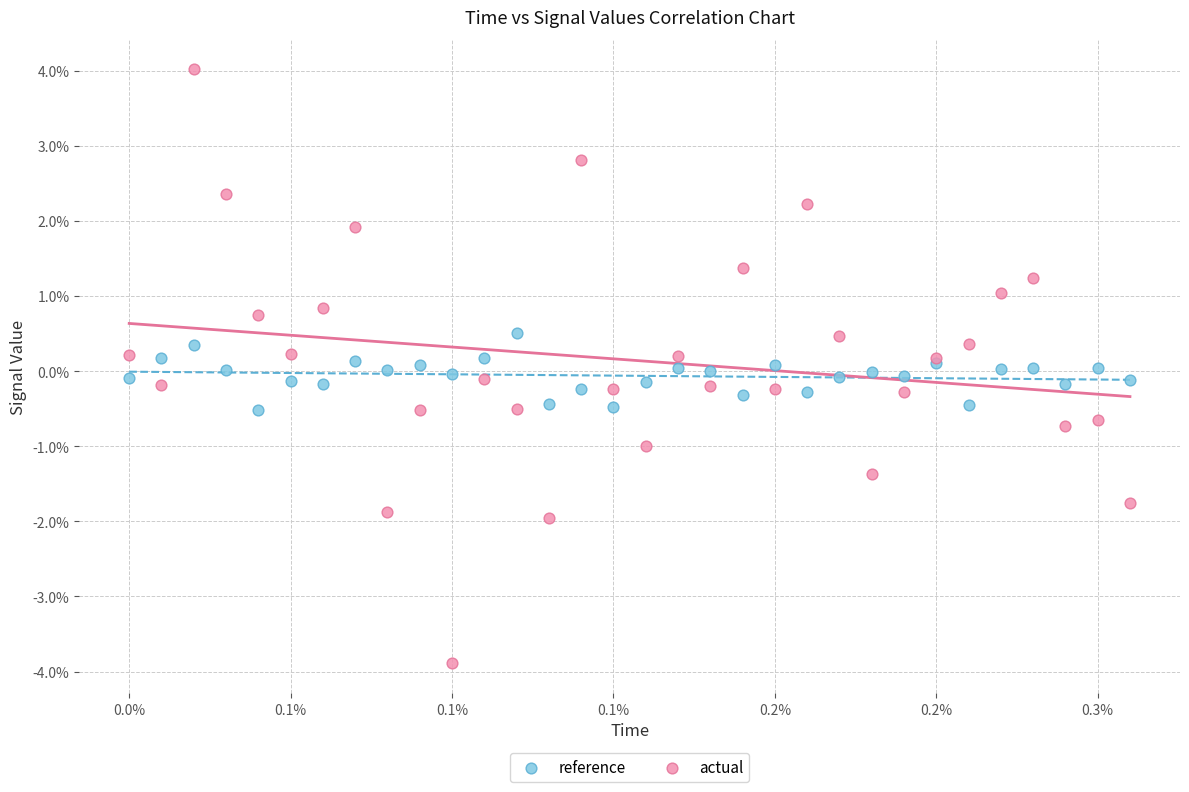

Which series reaches the maximum Y coordinate?

actual